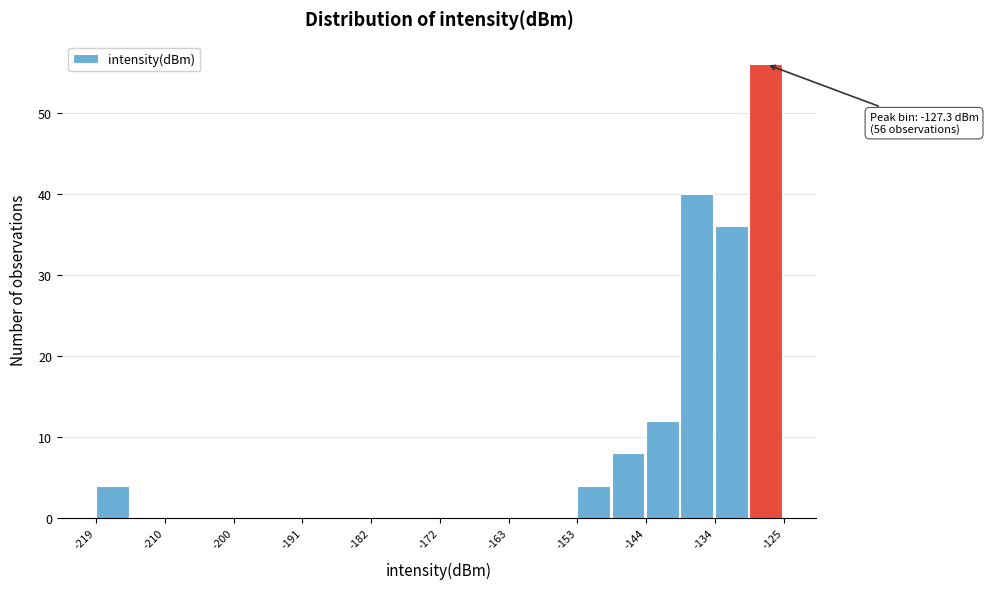

Over which range of the x-axis is the bar tallest?

-130 to -125